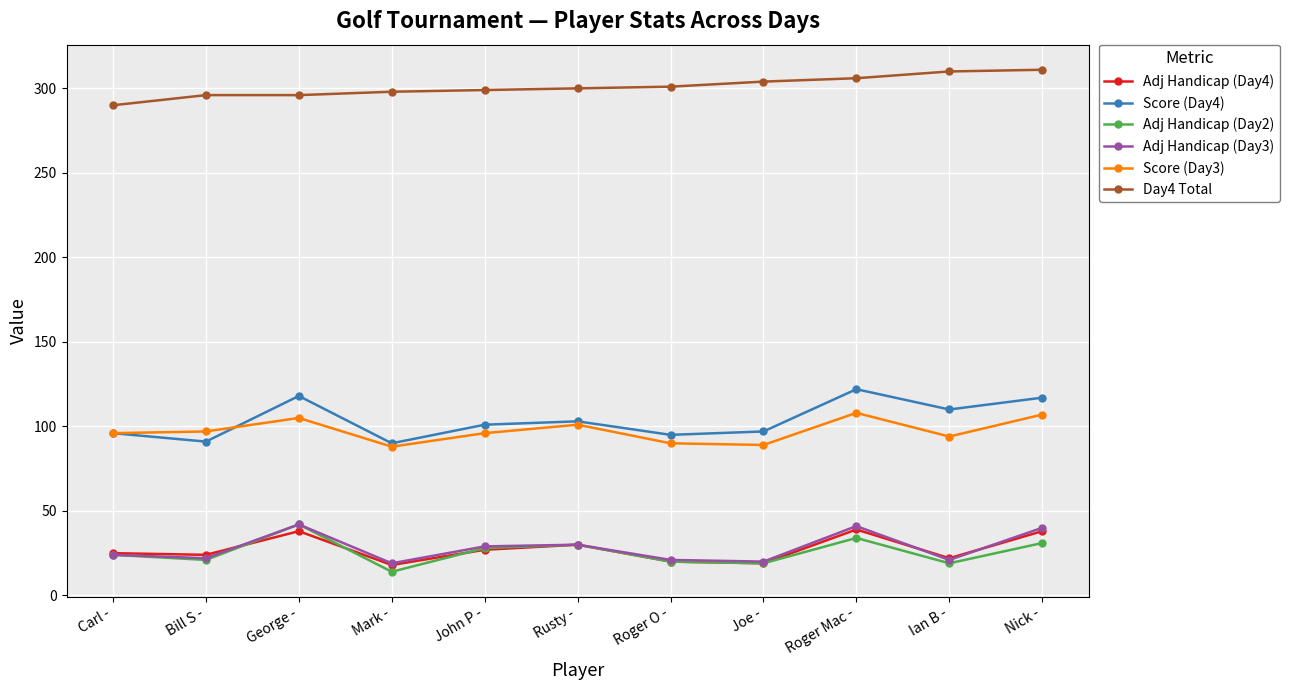

What is the label of the 4th point from the right?

Joe -